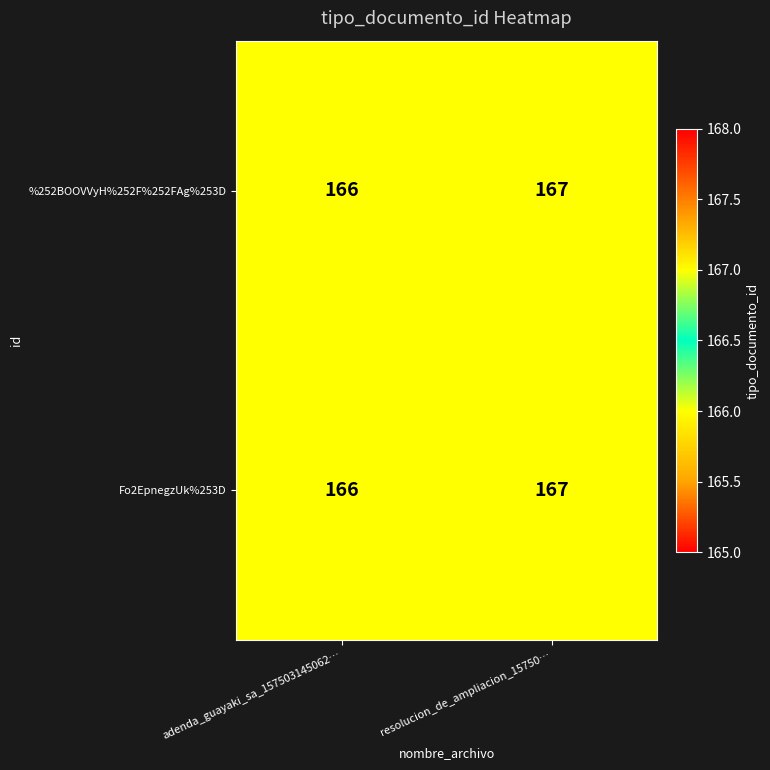

List the labels in order of Fo2EpnegzUk%253D value, smallest first.

adenda_guayaki_sa_157503145062…, resolucion_de_ampliacion_15750…